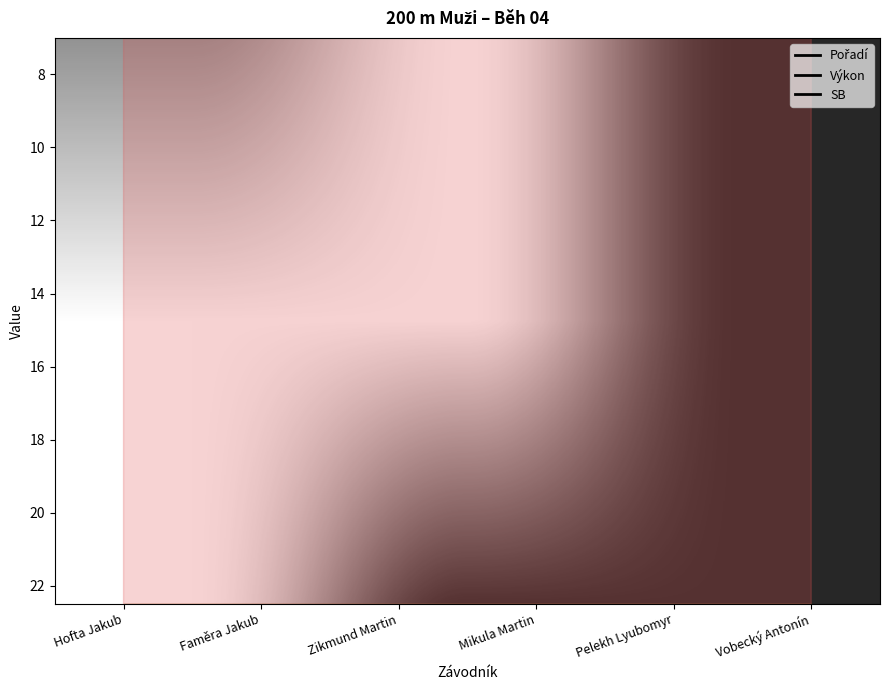

Does the chart display data point markers on the line(s)?

No